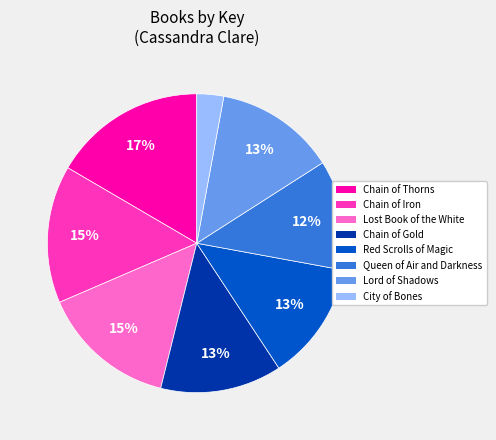

Which slice is the largest?

Chain of Thorns